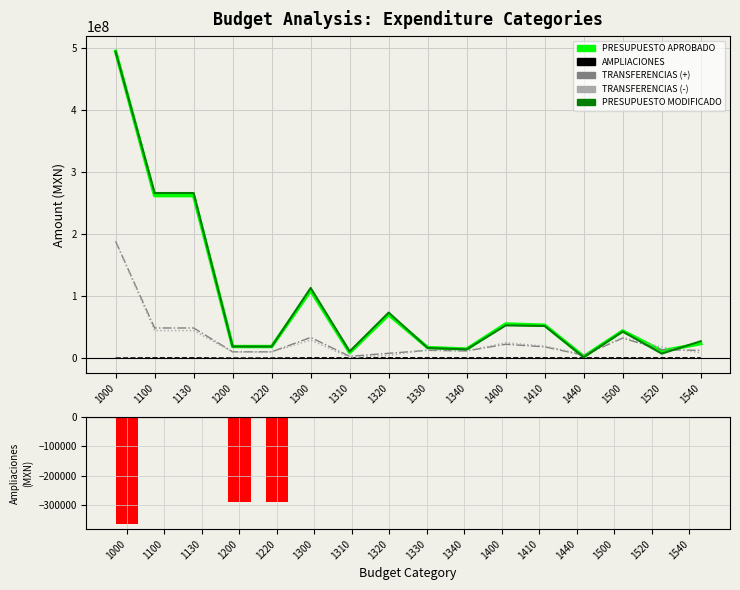

What is the difference between the highest and lowest values at 1000?

495484142.6